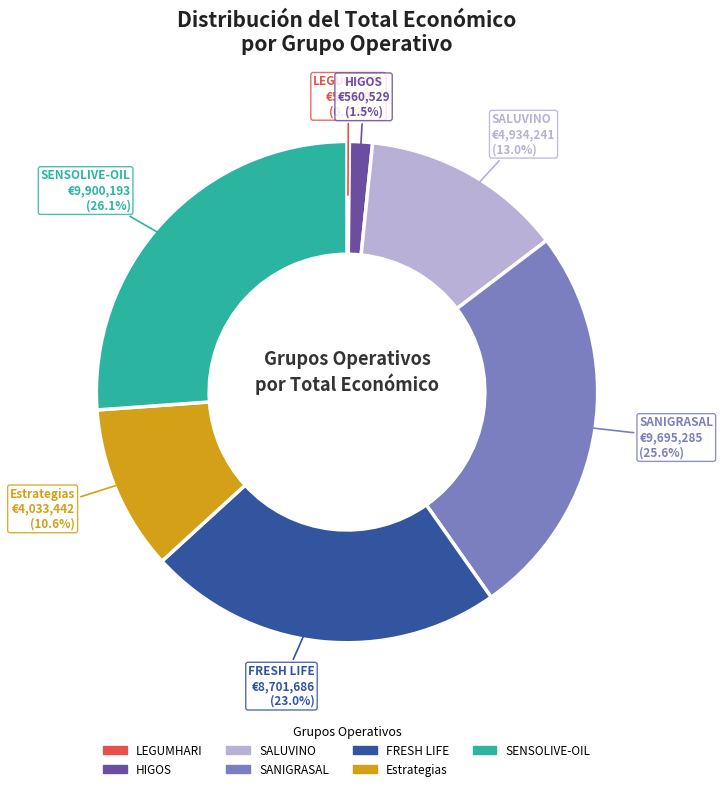

The Estrategias slice represents 11% of the pie. True or false?

True